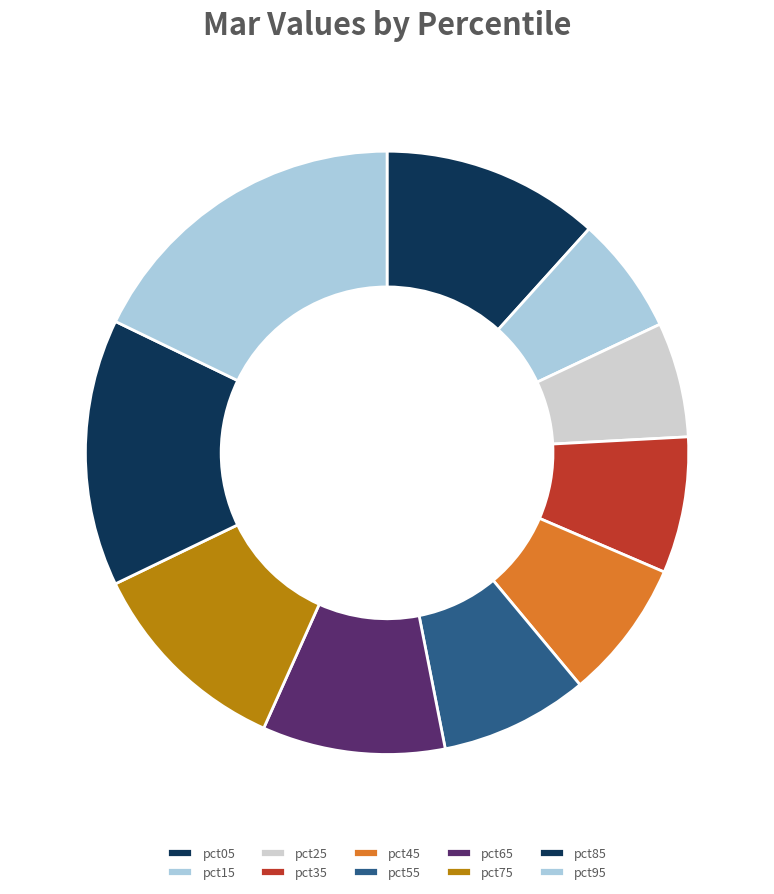

Is it true that pct95 is 18% of the pie?

True